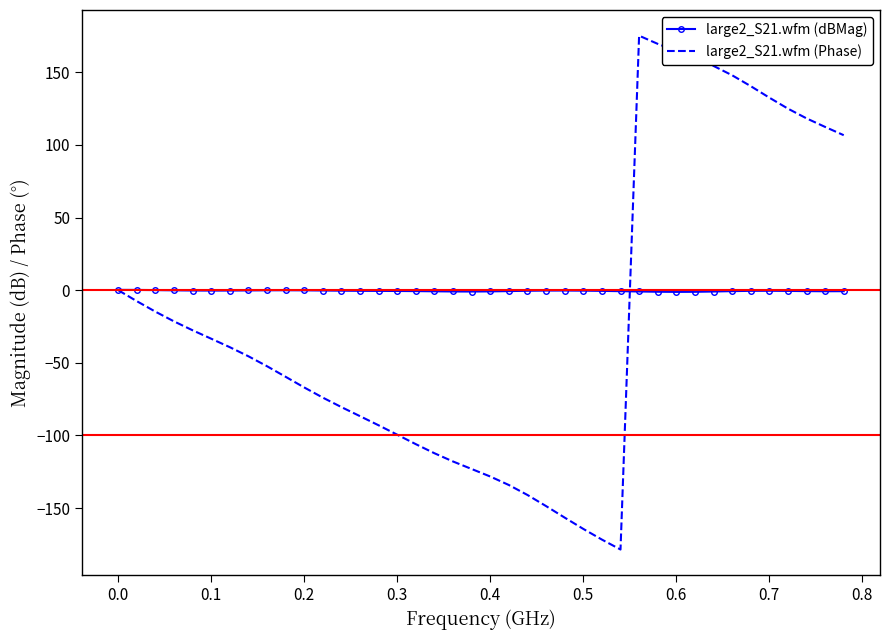

What is the maximum value shown in the chart?

175.2